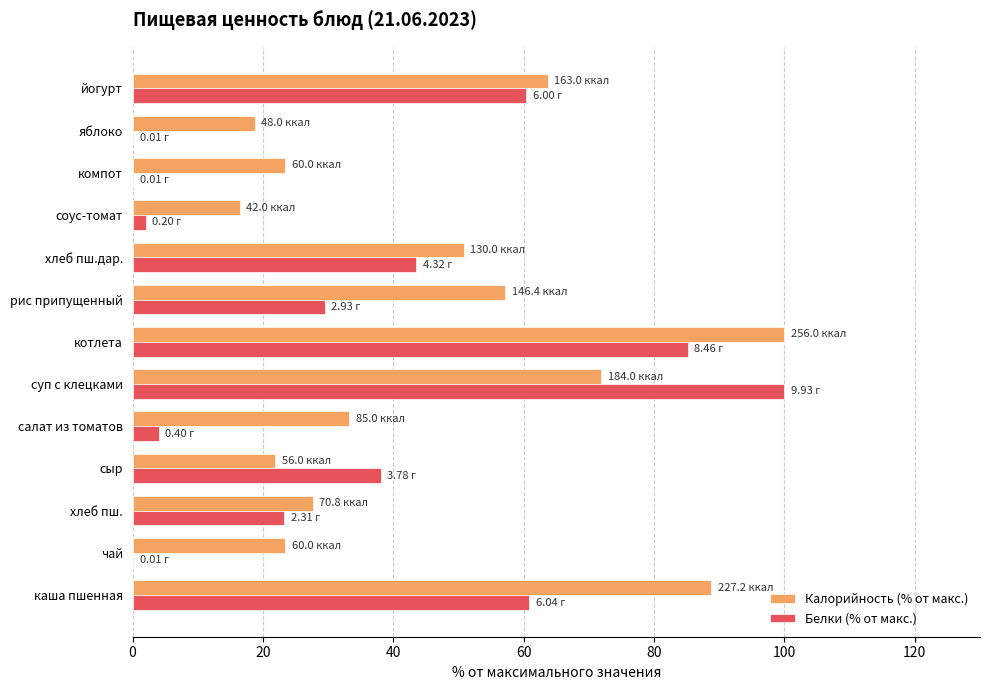

What is the sum of the Белки (% от макс.) values at хлеб пш. and рис припущенный?

52.8